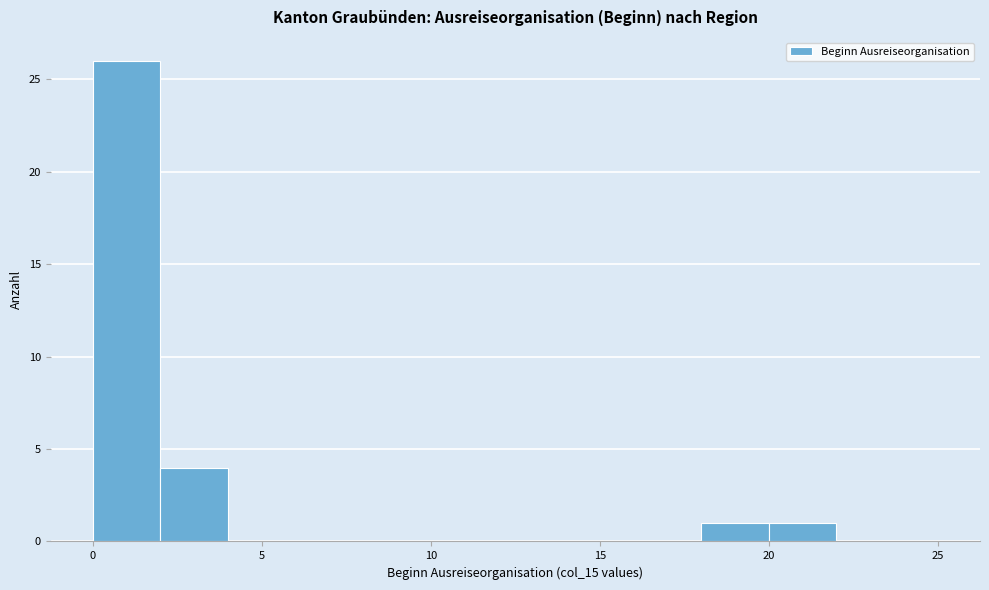

Around what value on the x-axis is the tallest bar? Give the approximate position of its centre, as read against the axis.

1.0